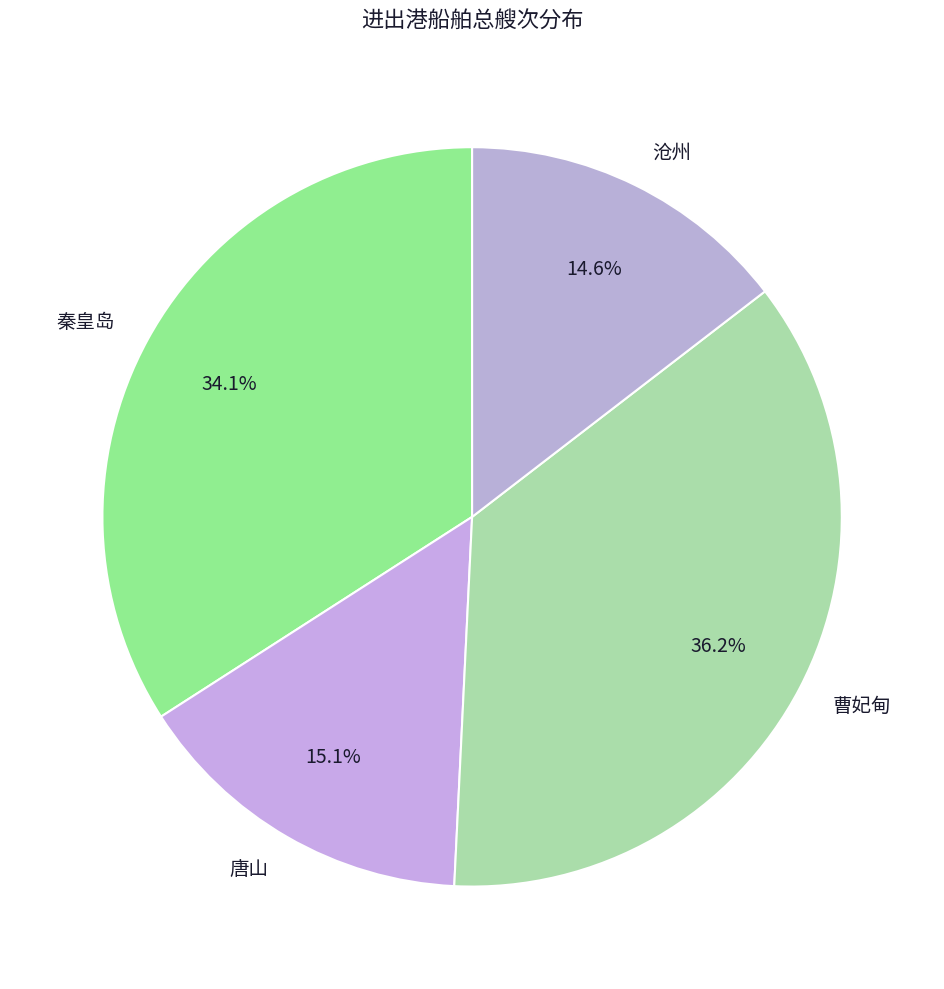

How many slices are in this pie chart?

4